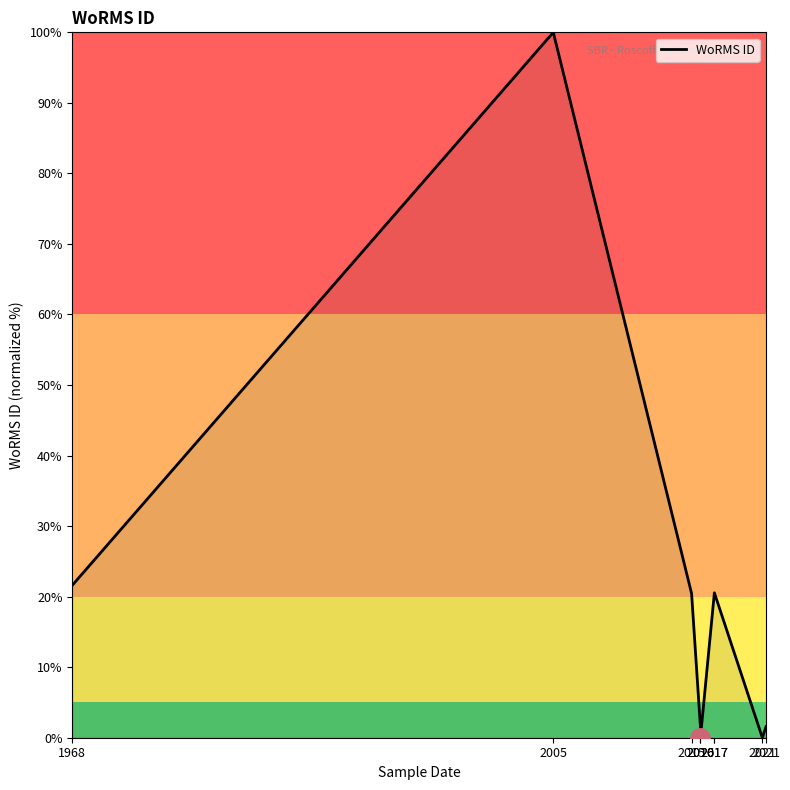

Does the chart display data point markers on the line(s)?

No